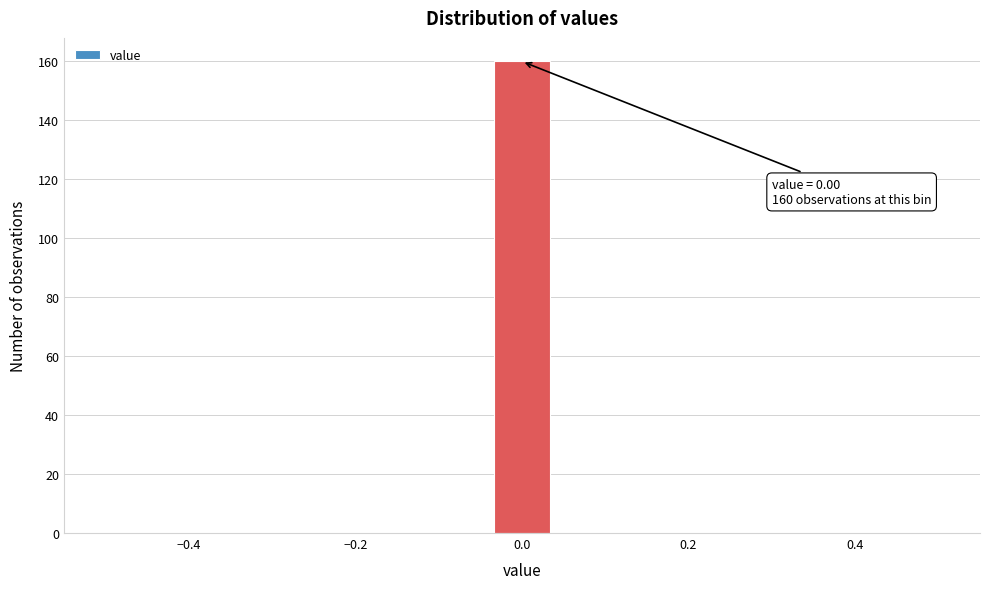

Around what value on the x-axis is the tallest bar? Give the approximate position of its centre, as read against the axis.

0.00